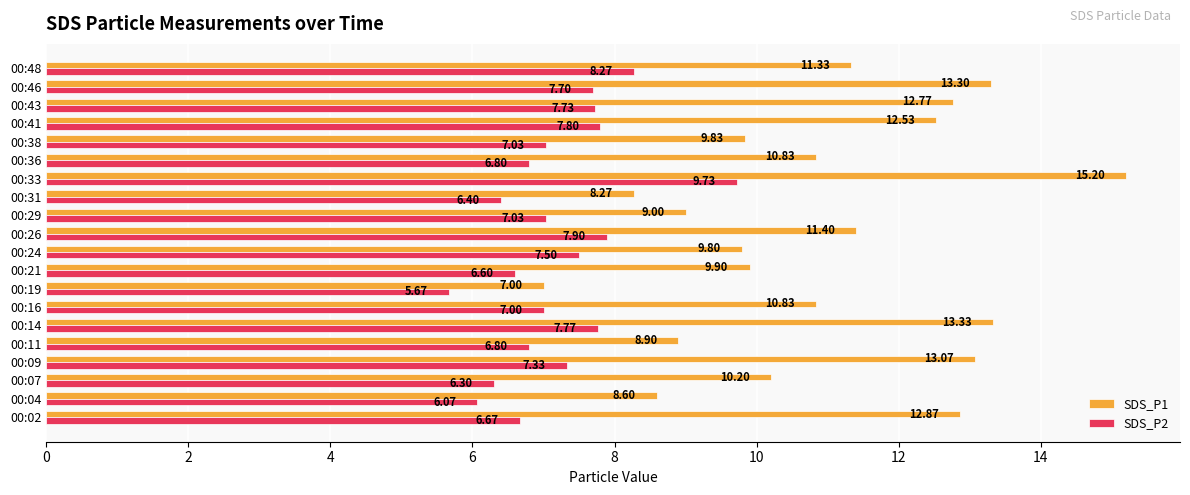

What is the difference between the highest and lowest values at 00:24?

2.3